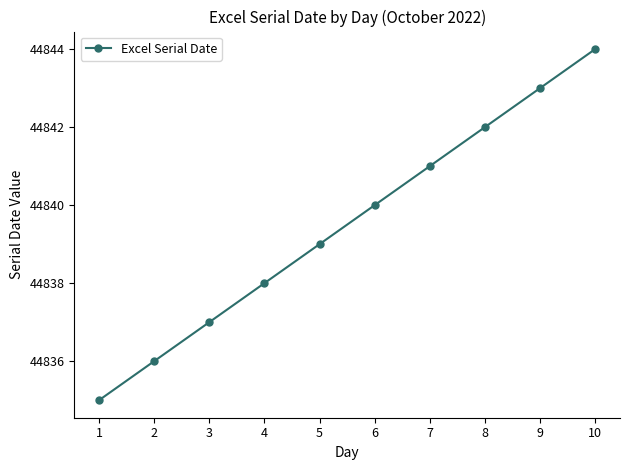

Does the chart display data point markers on the line(s)?

Yes